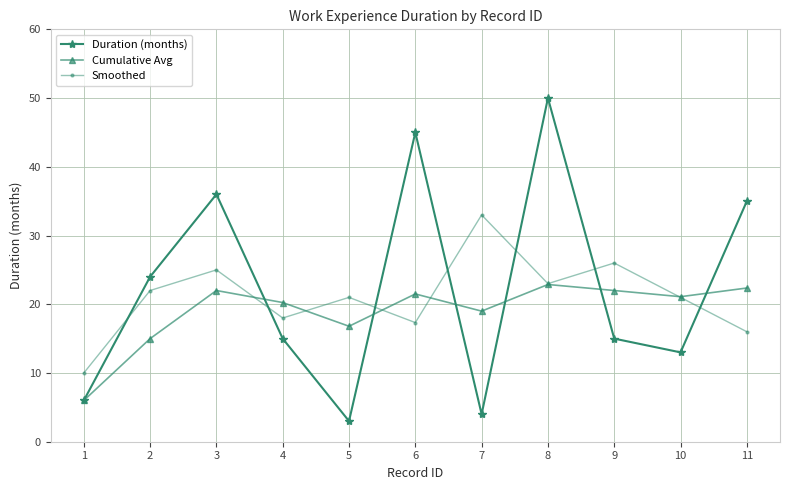

At which category is the sum across all series the highest?

8